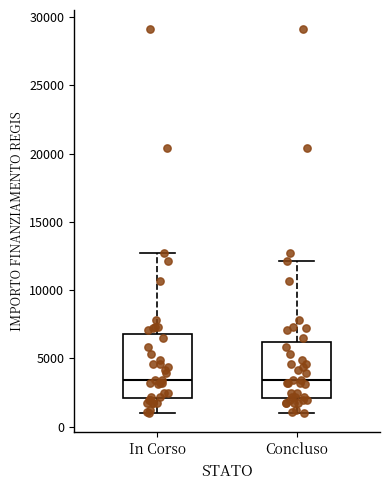

Comparing the boxes themselves (not the whiskers), which one is the tallest?

In Corso